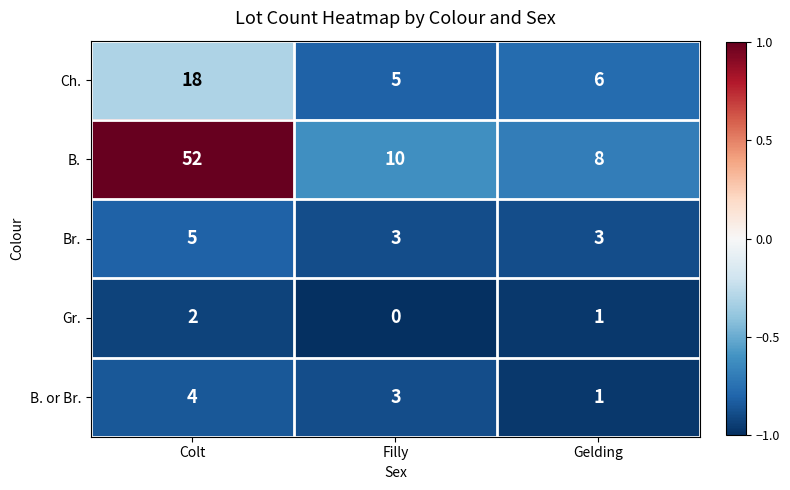

Which category has the lowest value across all series?

Filly